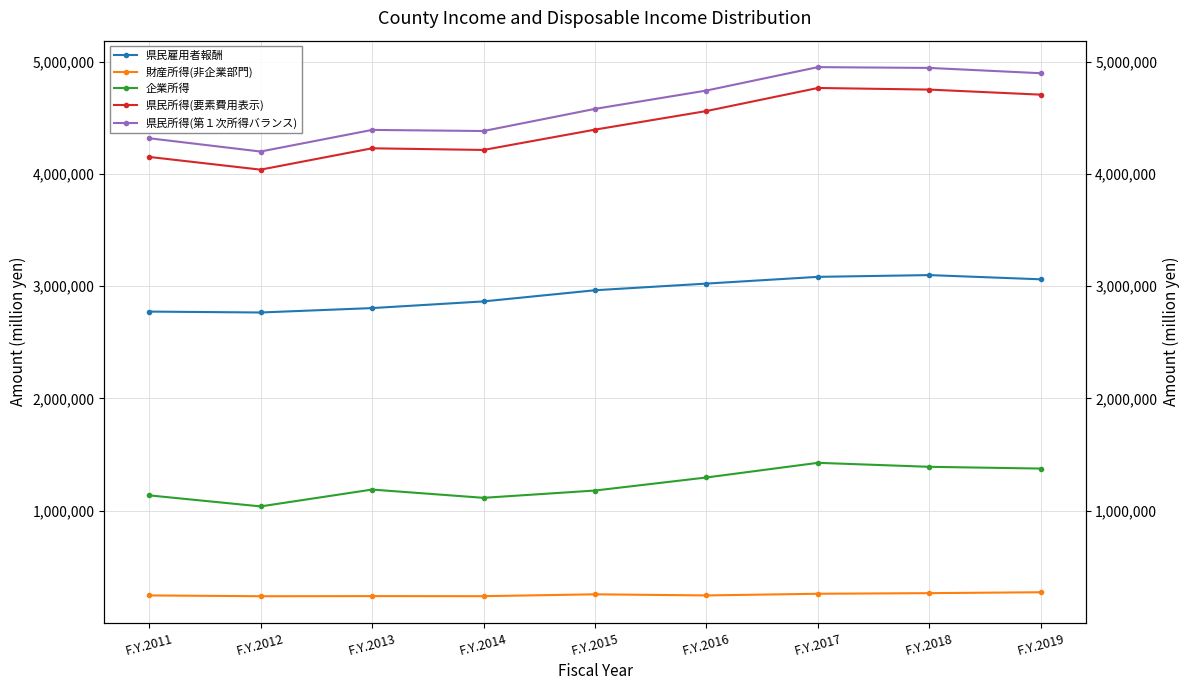

What is the total value across all series at F.Y.2014?

12808335